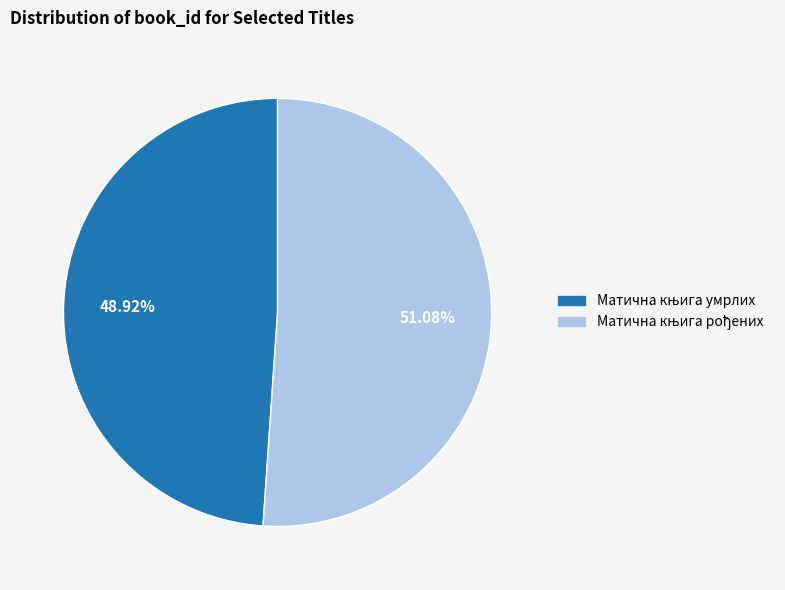

How many slices are in this pie chart?

2